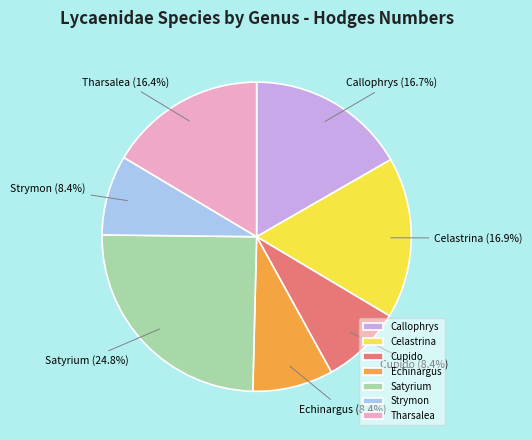

Which category has the biggest portion of the pie?

Satyrium